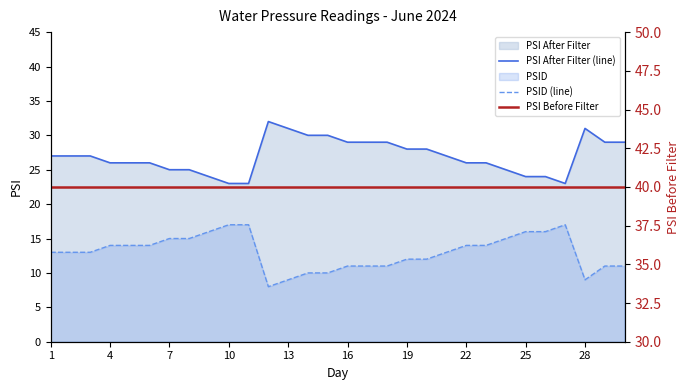

True or false: PSID (line) and PSI Before Filter cross at least once.

False